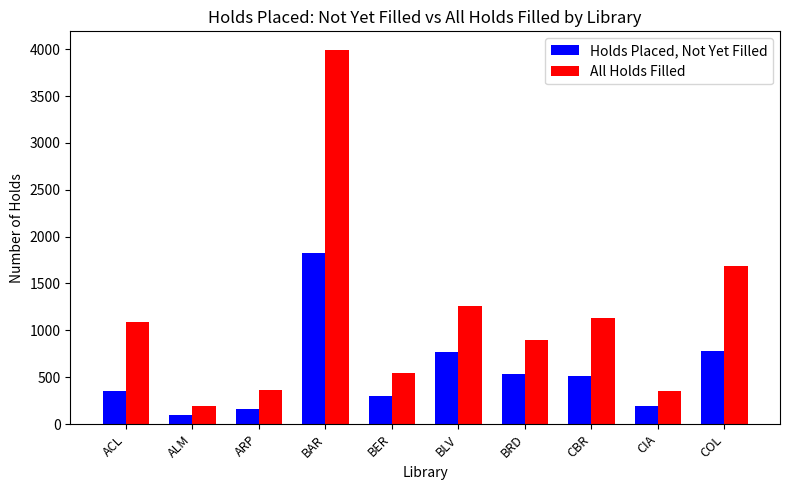

What position from the left is ALM?

2